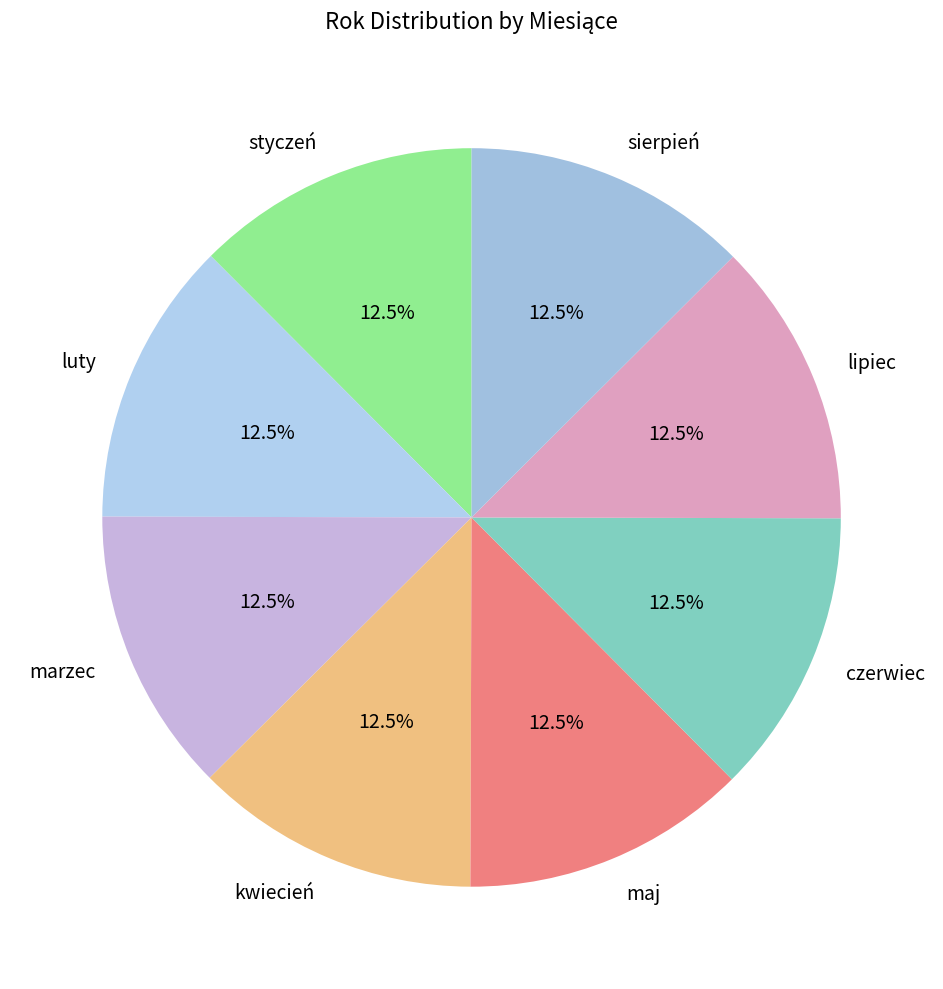

How many segments does this pie chart have?

8